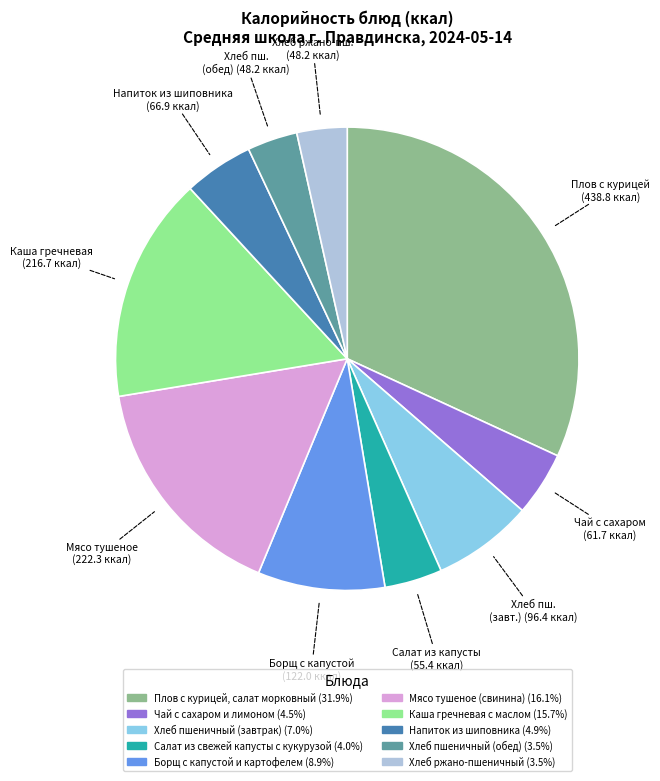

How many segments does this pie chart have?

10